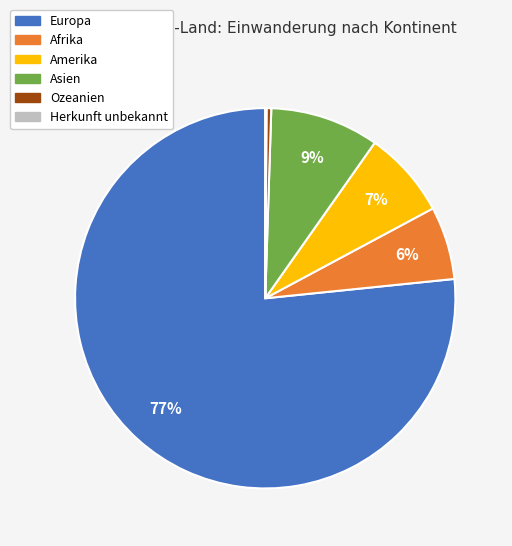

The Asien slice represents 1% of the pie. True or false?

False